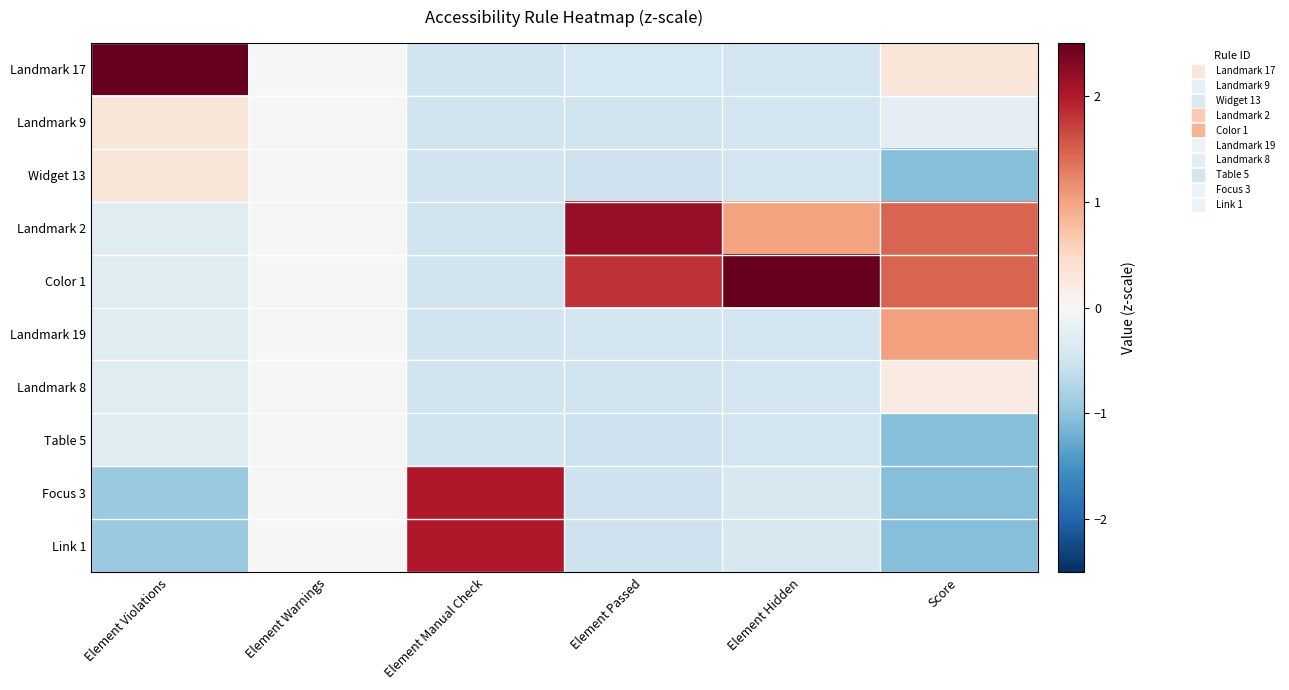

Which series has the largest total across all categories?

Color 1